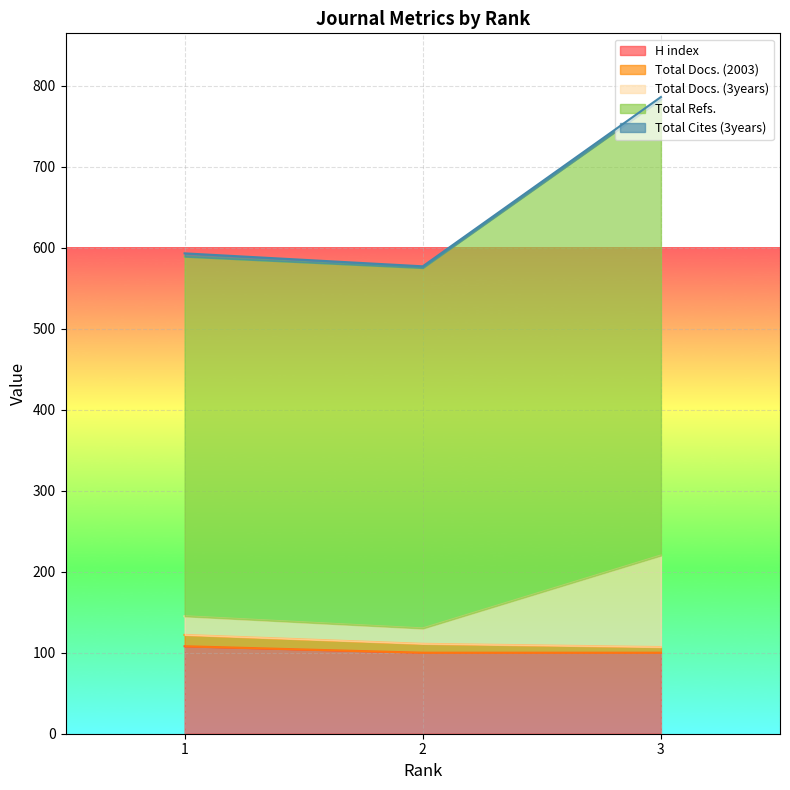

What is the sum of all H index values?

308